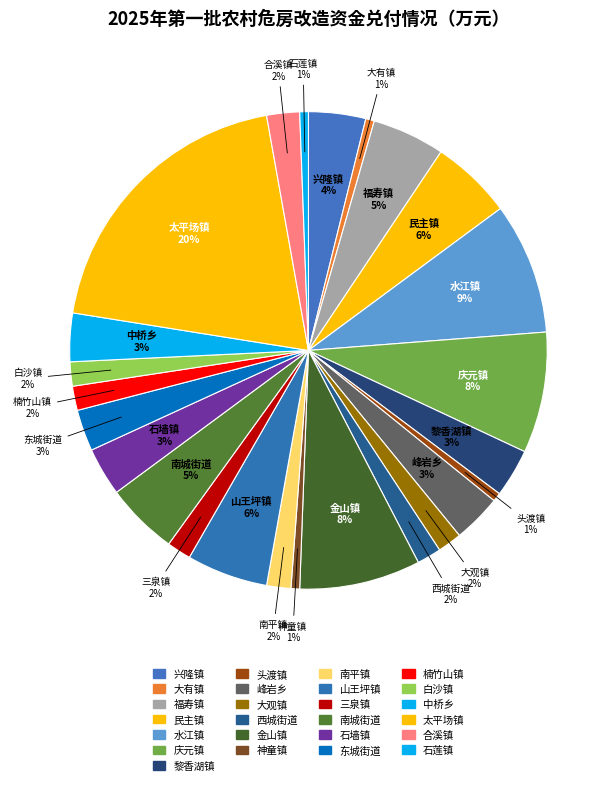

What is the smallest slice in the pie chart?

大有镇